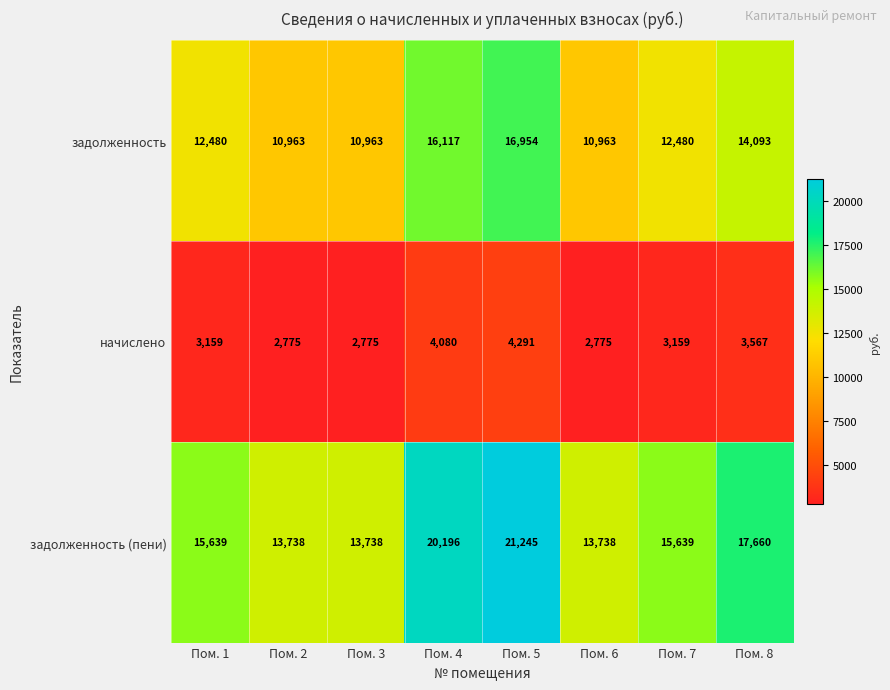

List the series in order of their overall mean, highest first.

задолженность (пени), задолженность, начислено